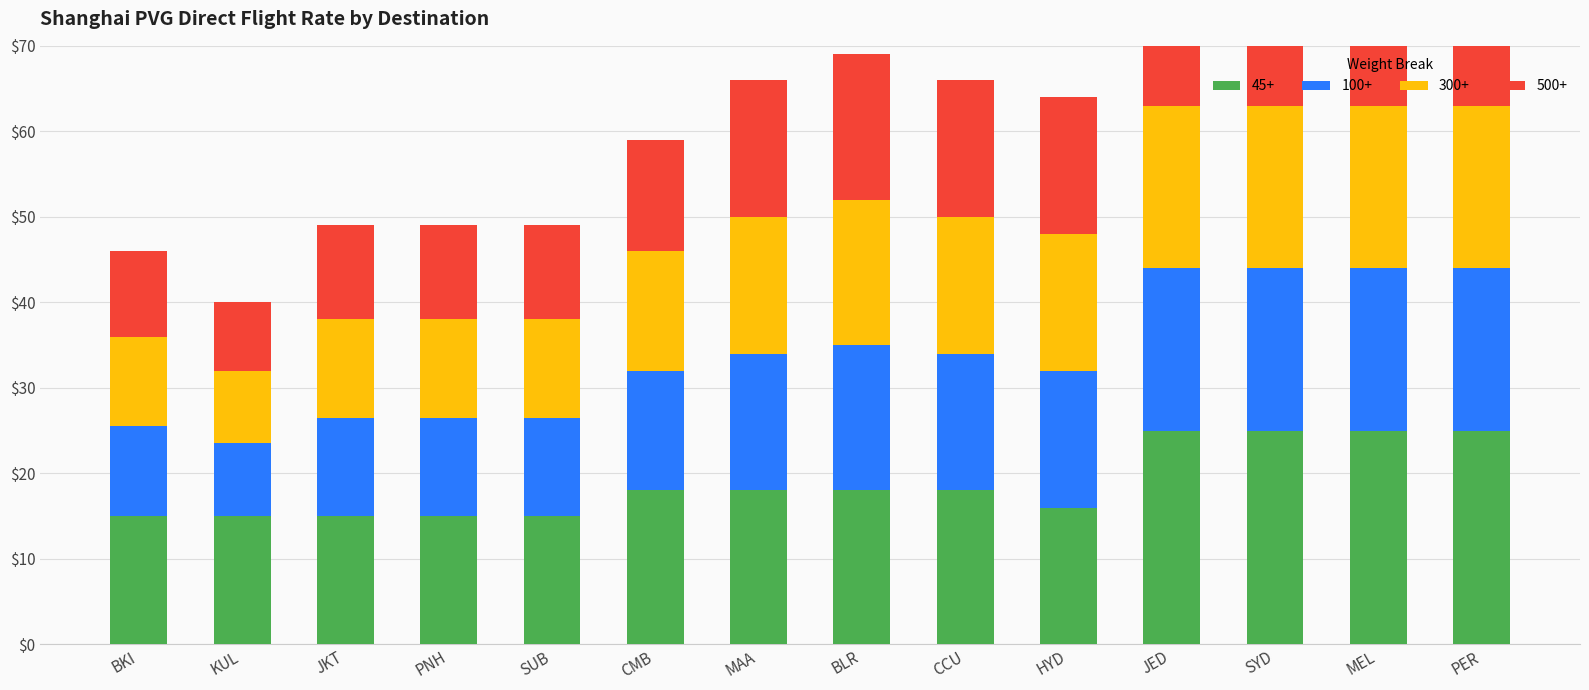

How many distinct data groups are displayed?

4